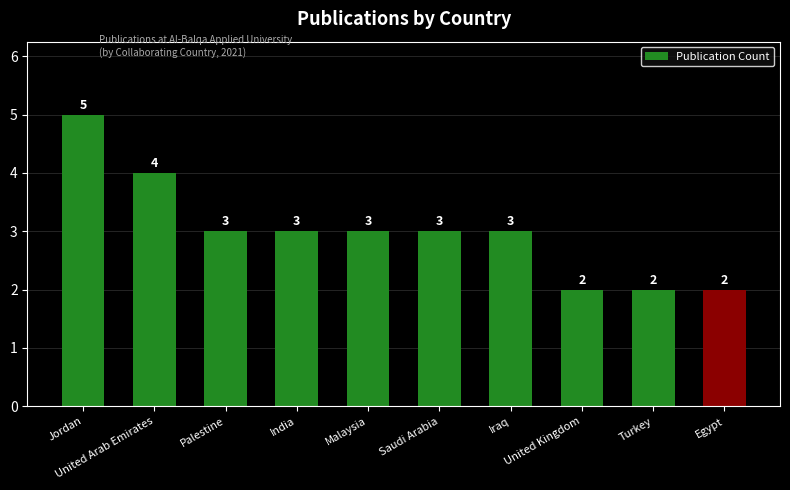

Reading right to left, what are all the values shown in this chart?

Egypt=2	Turkey=2	United Kingdom=2	Iraq=3	Saudi Arabia=3	Malaysia=3	India=3	Palestine=3	United Arab Emirates=4	Jordan=5